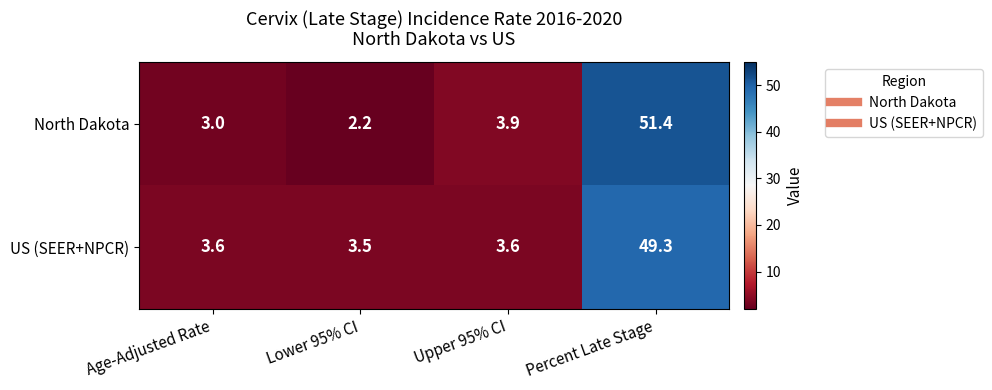

Read the US (SEER+NPCR) value at Upper 95% CI.

3.6